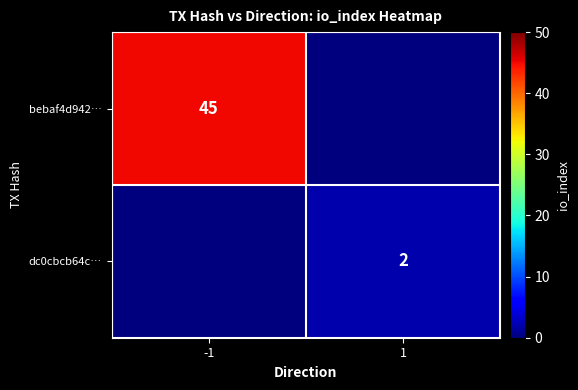

At which category is the sum across all series the highest?

-1